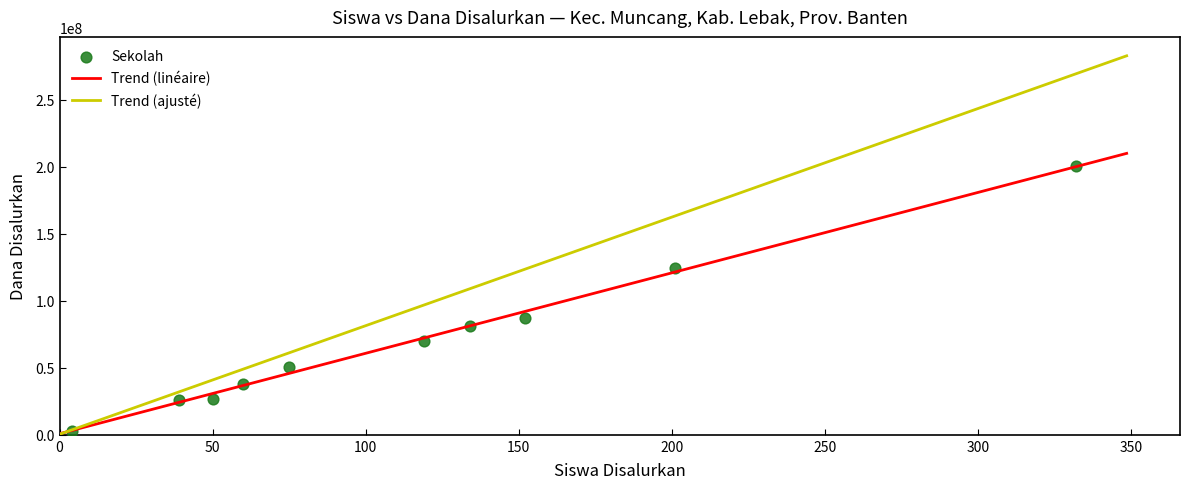

What is the average Y value?

70800000